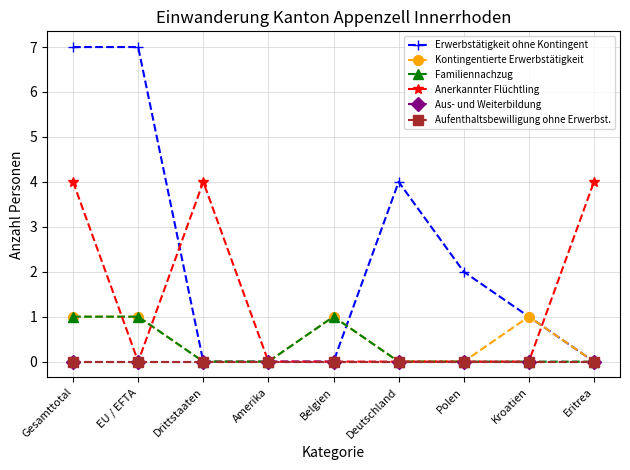

Is this an area chart (filled region under the line)?

No